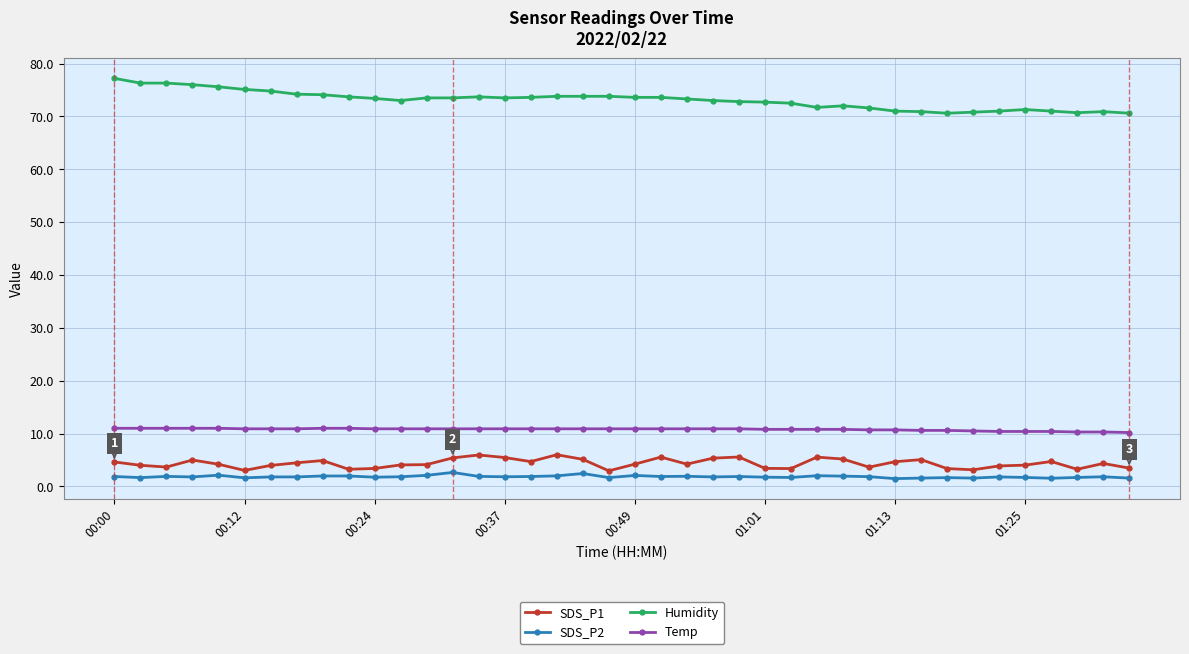

Rank the series by their maximum value, from highest to lowest.

Humidity, Temp, SDS_P1, SDS_P2